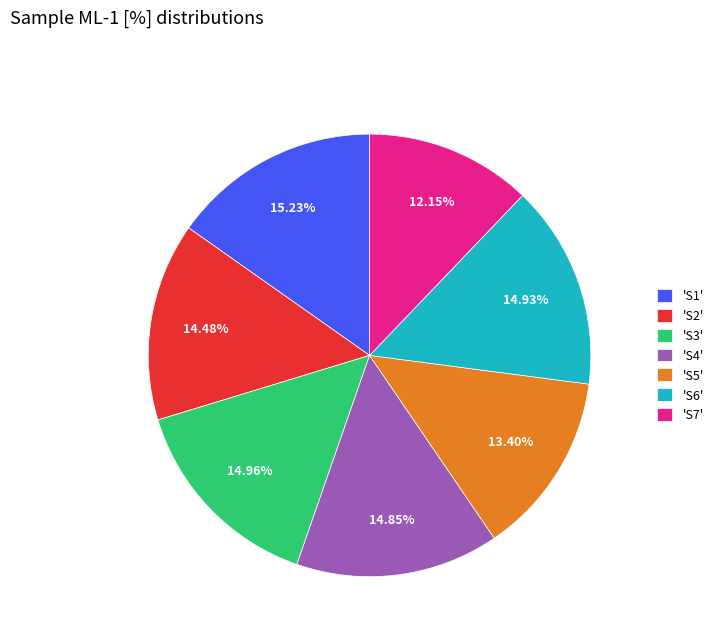

Count the number of slices in the pie.

7